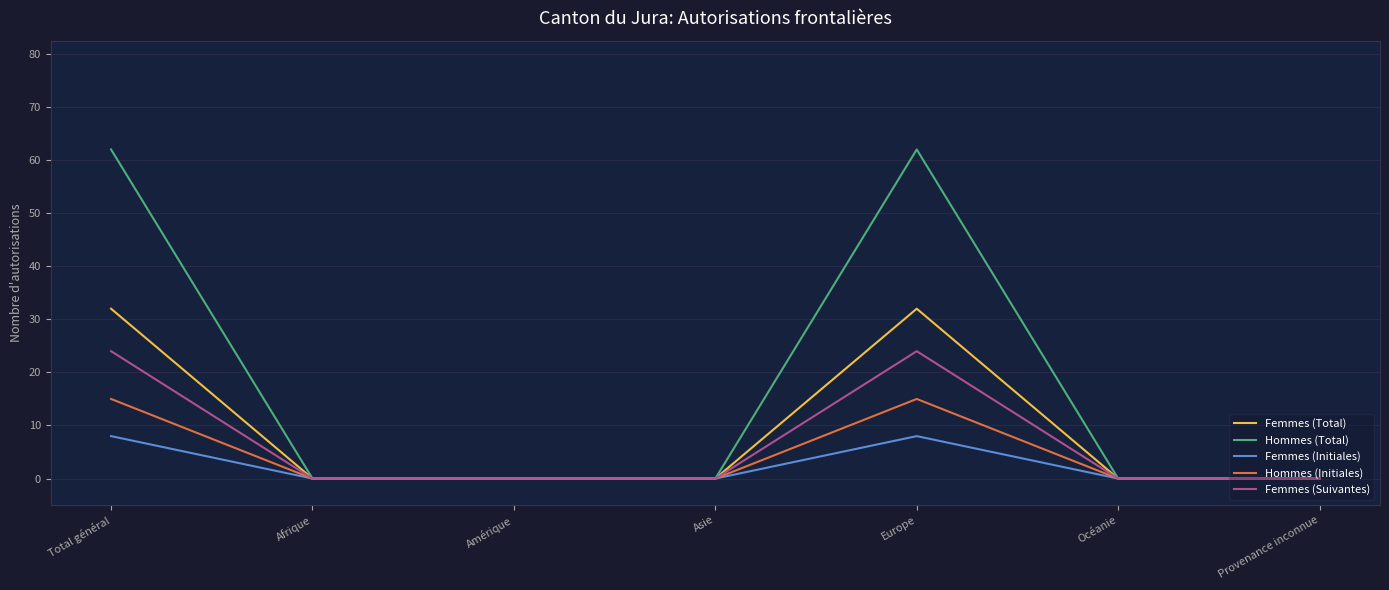

The value of Femmes (Suivantes) at Afrique is 0. True or false?

True